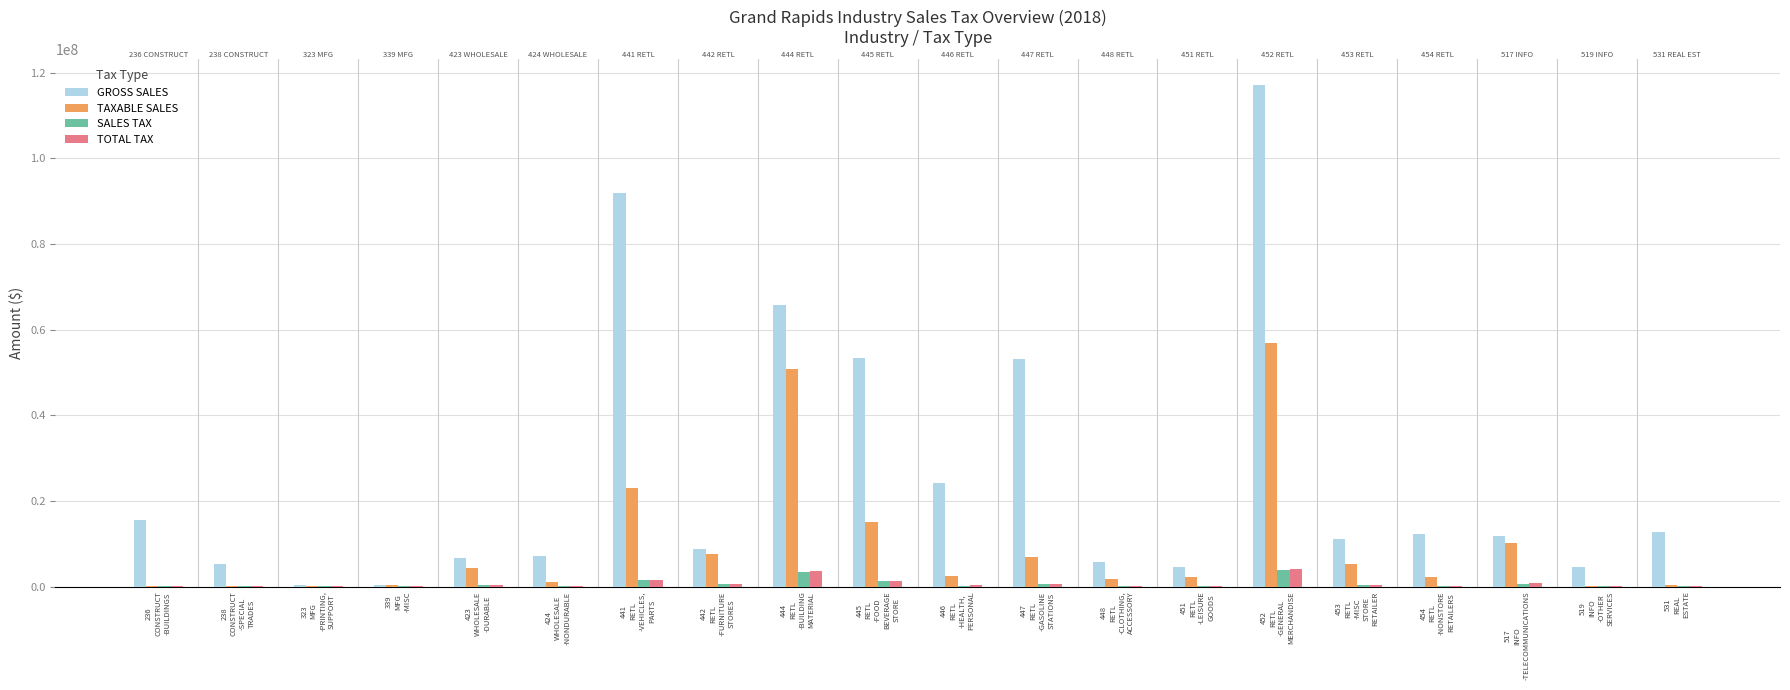

What is the sum of all SALES TAX values?

13375010